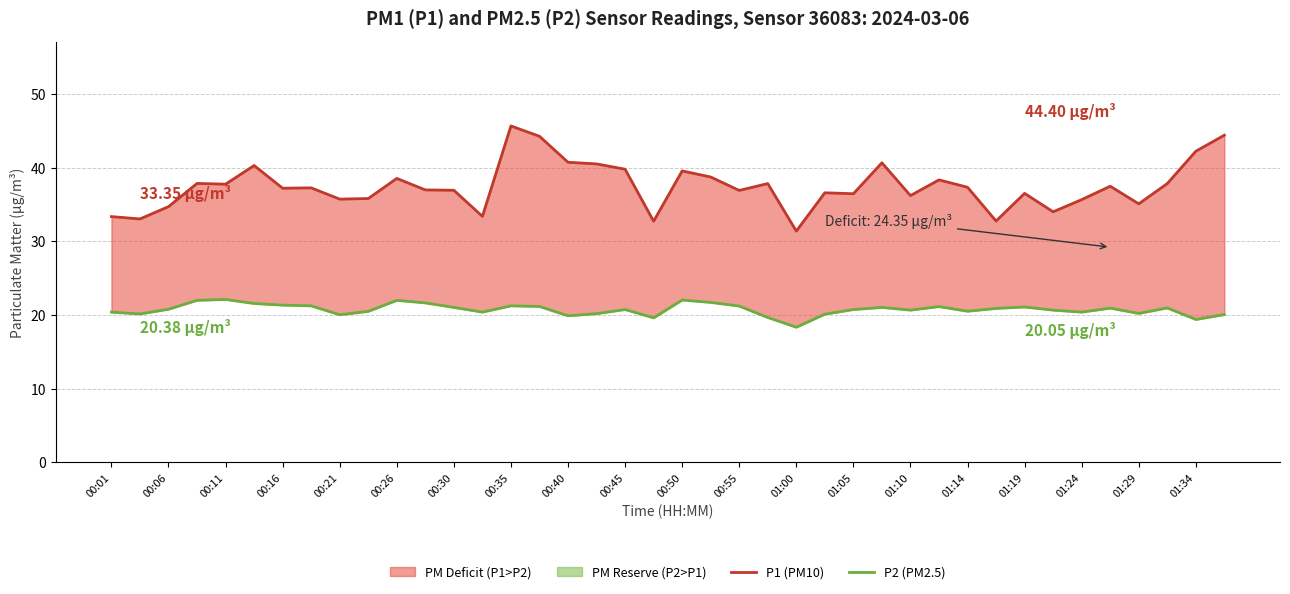

True or false: P1 (PM10) and P2 (PM2.5) cross at least once.

False